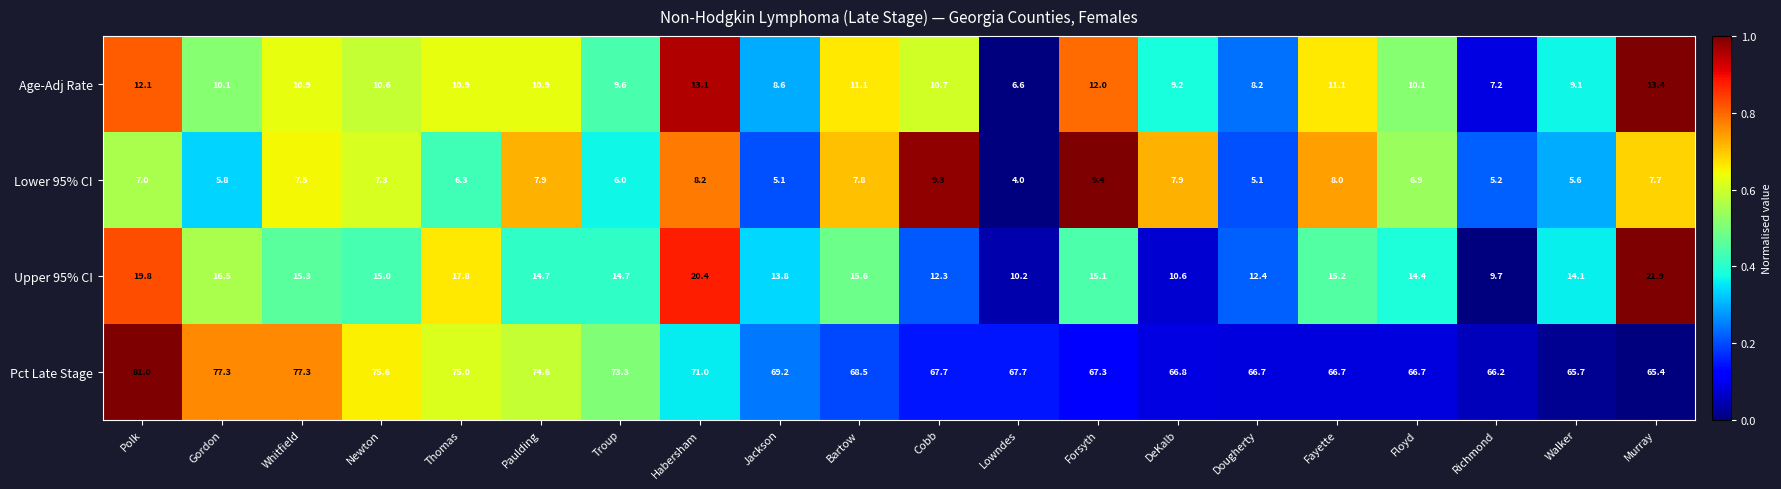

What is the difference between the maximum and minimum values in the Upper 95% CI series?

12.2